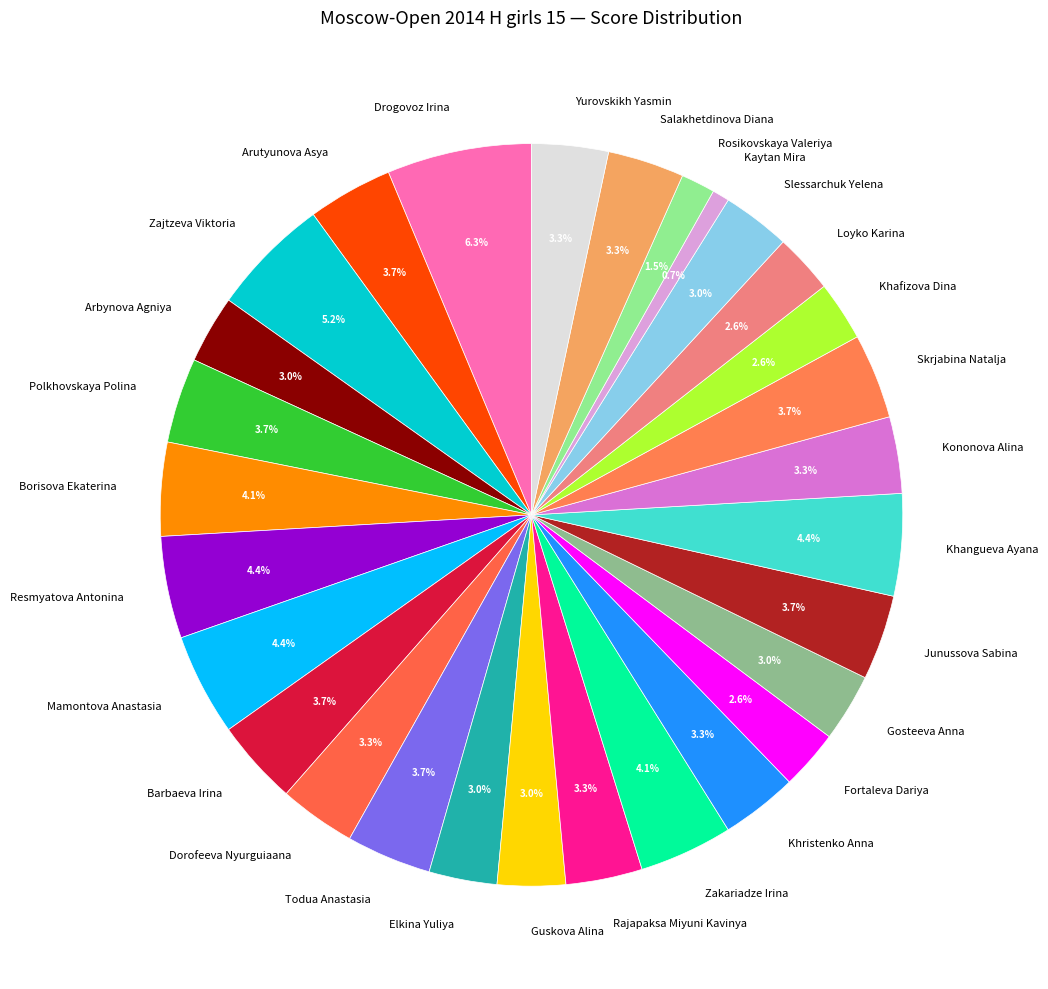

To the nearest percent, what is the difference between the largest and smallest slice percentages?

6%